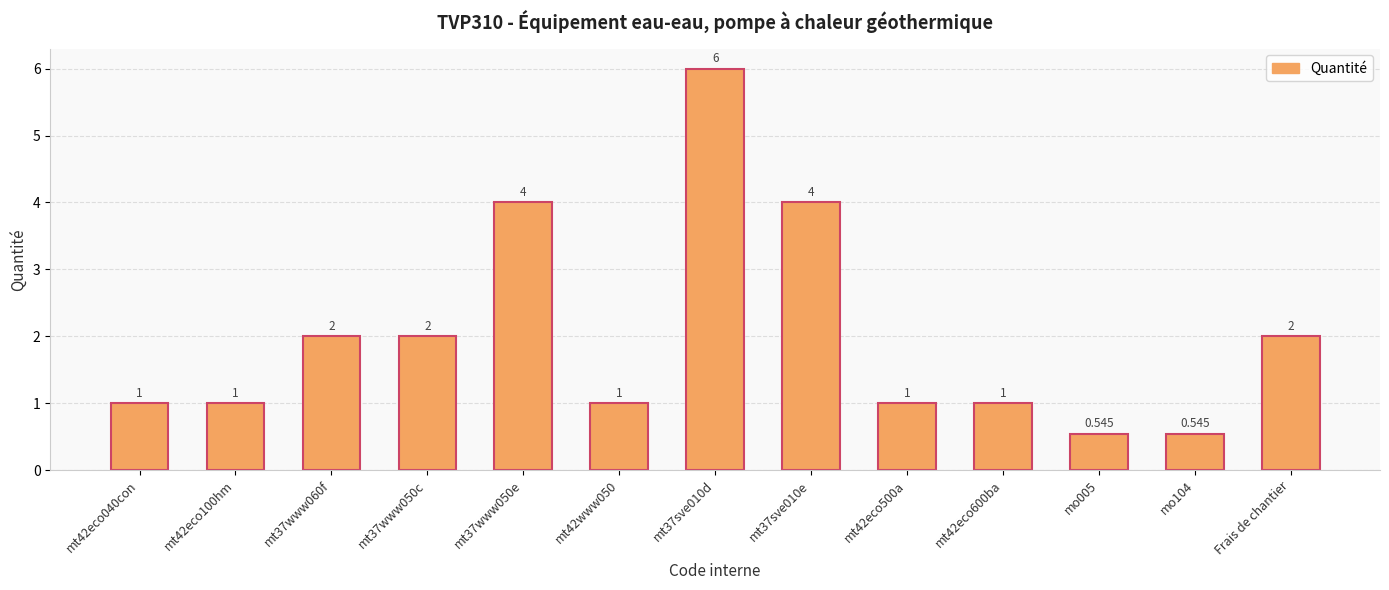

How many bars are there in total?

13